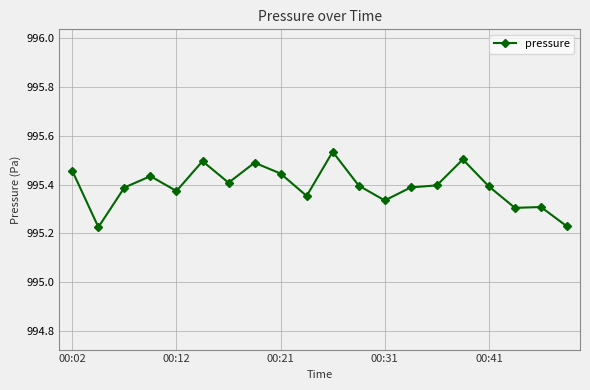

What is the difference between the maximum and minimum values?

0.3